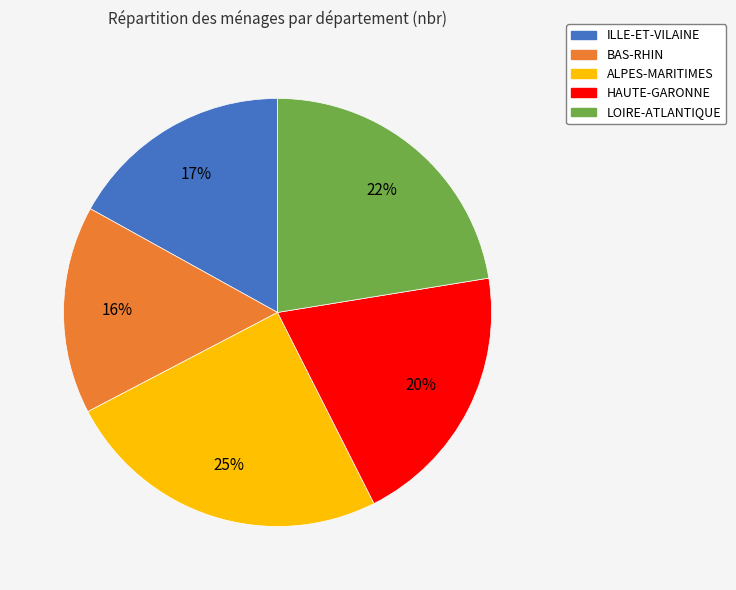

Which slice is the smallest?

BAS-RHIN